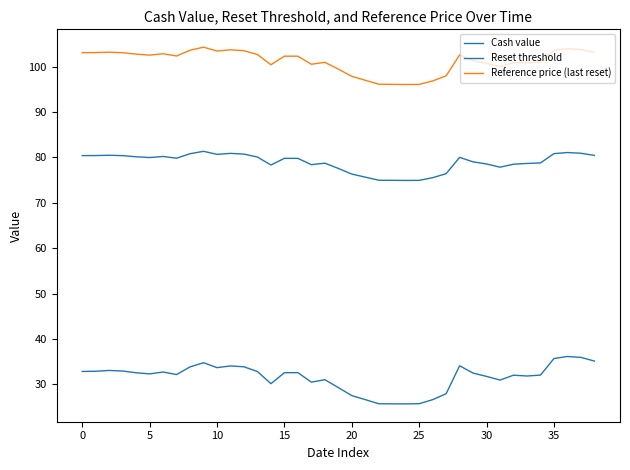

True or false: Reset threshold and Cash value cross at least once.

False